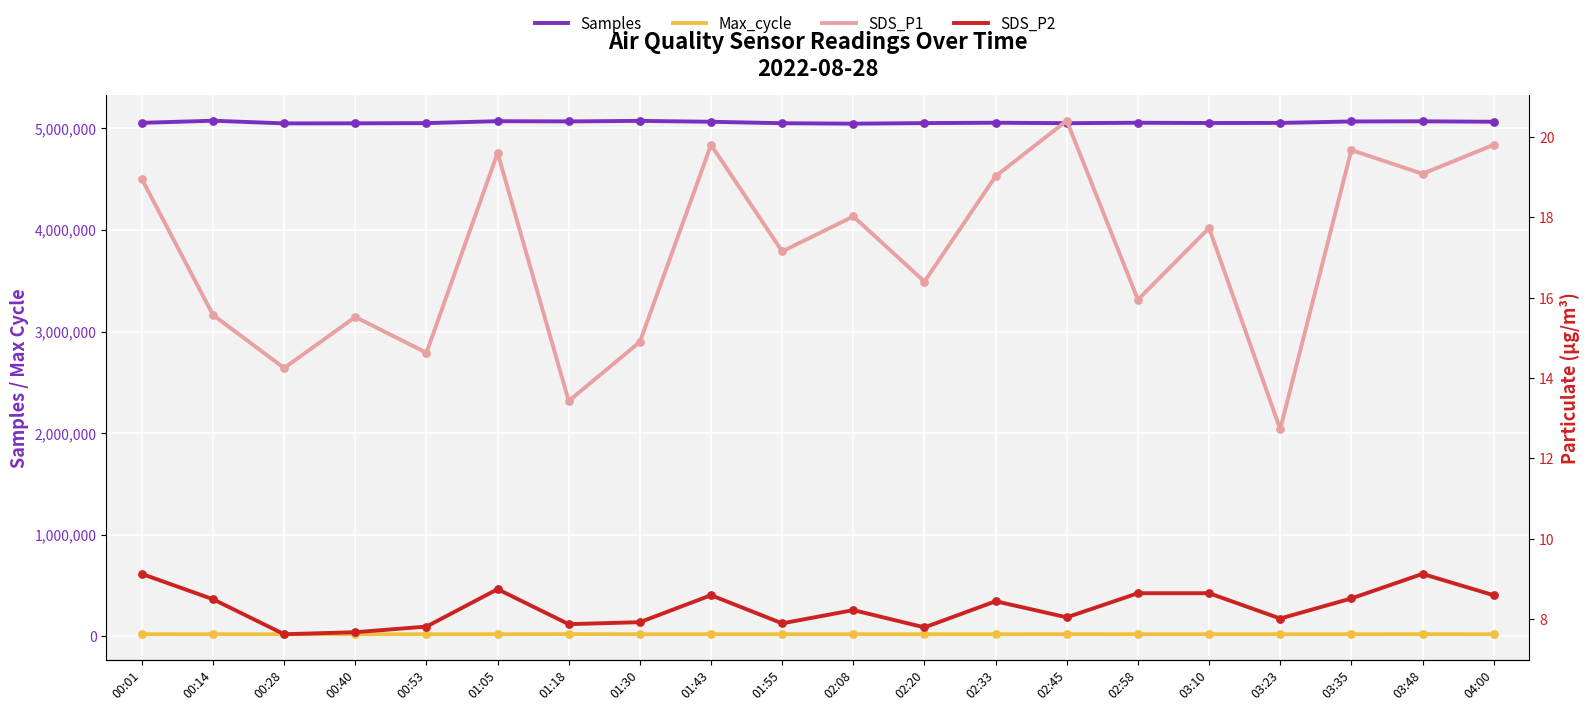

Is the value of SDS_P2 at 03:23 greater than the value of Samples at 03:35?

No